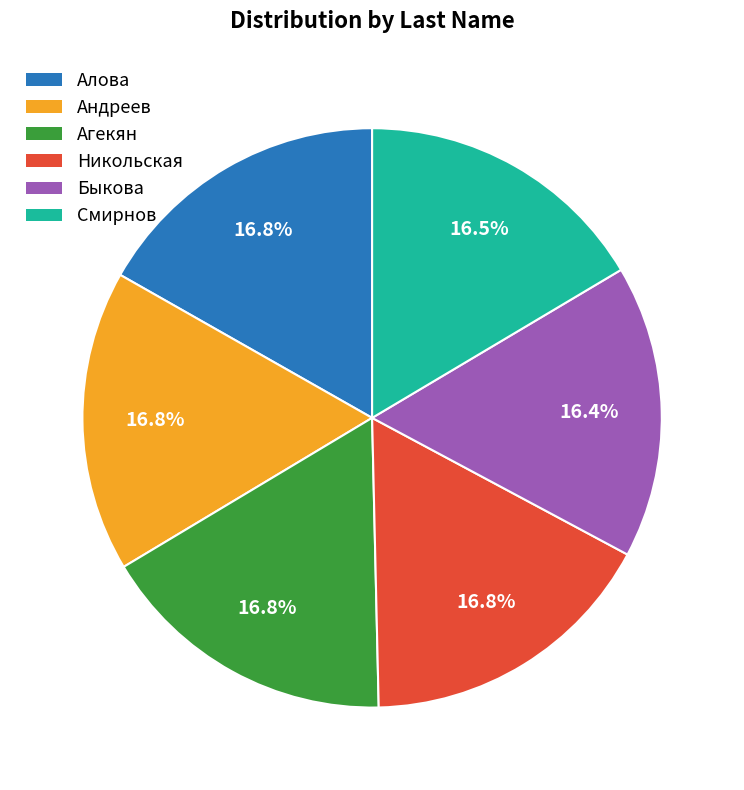

The Агекян slice represents 17% of the pie. True or false?

True